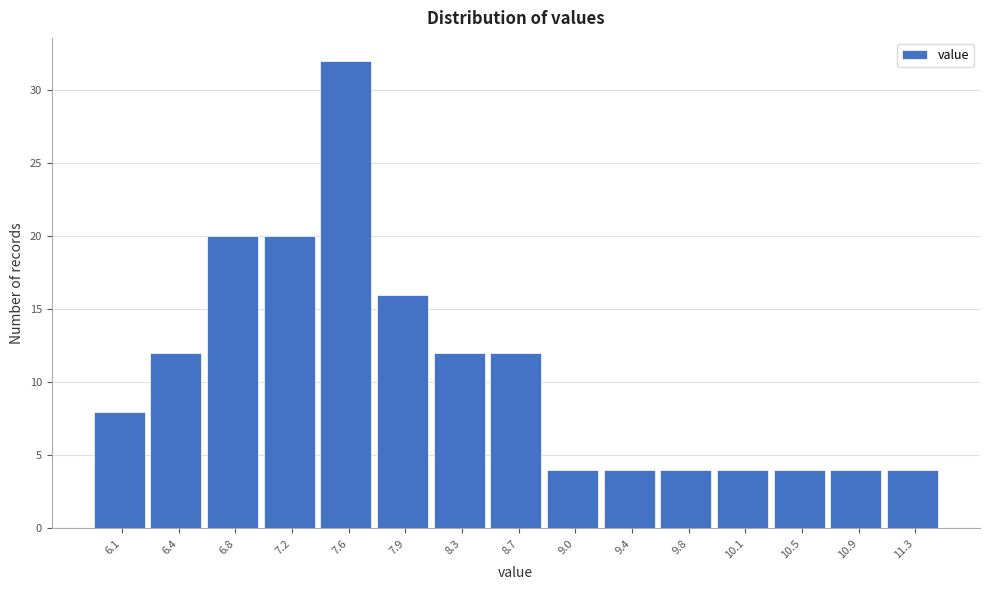

Reading left to right, extract all data points from this chart.

6.1=8	6.4=12	6.8=20	7.2=20	7.6=32	7.9=16	8.3=12	8.7=12	9.0=4	9.4=4	9.8=4	10.1=4	10.5=4	10.9=4	11.3=4